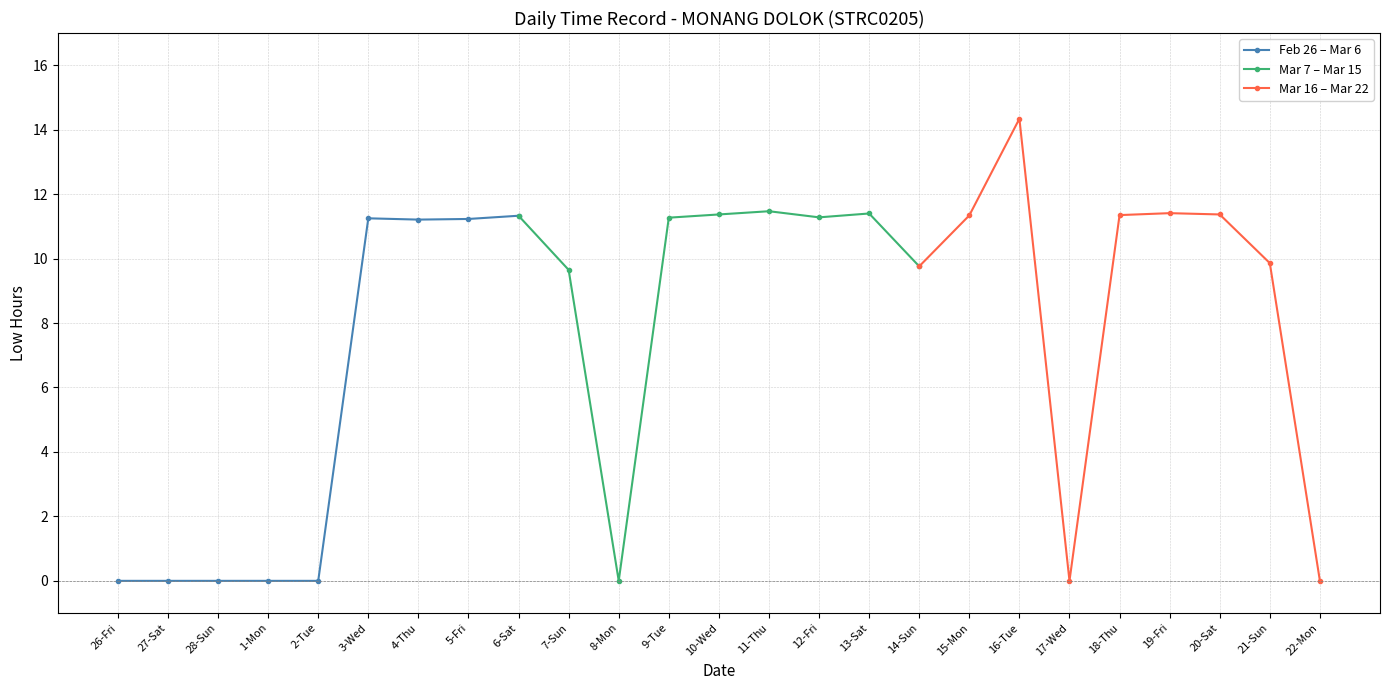

How many series are shown in this chart?

3